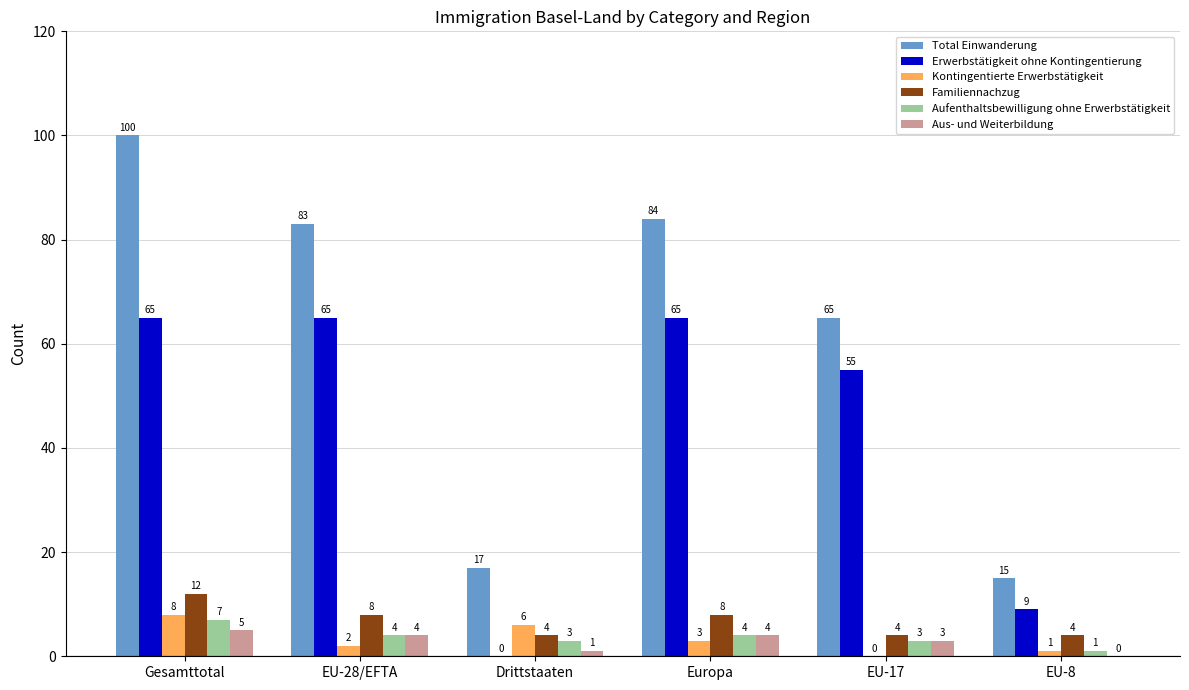

What is the maximum value shown in the chart?

100